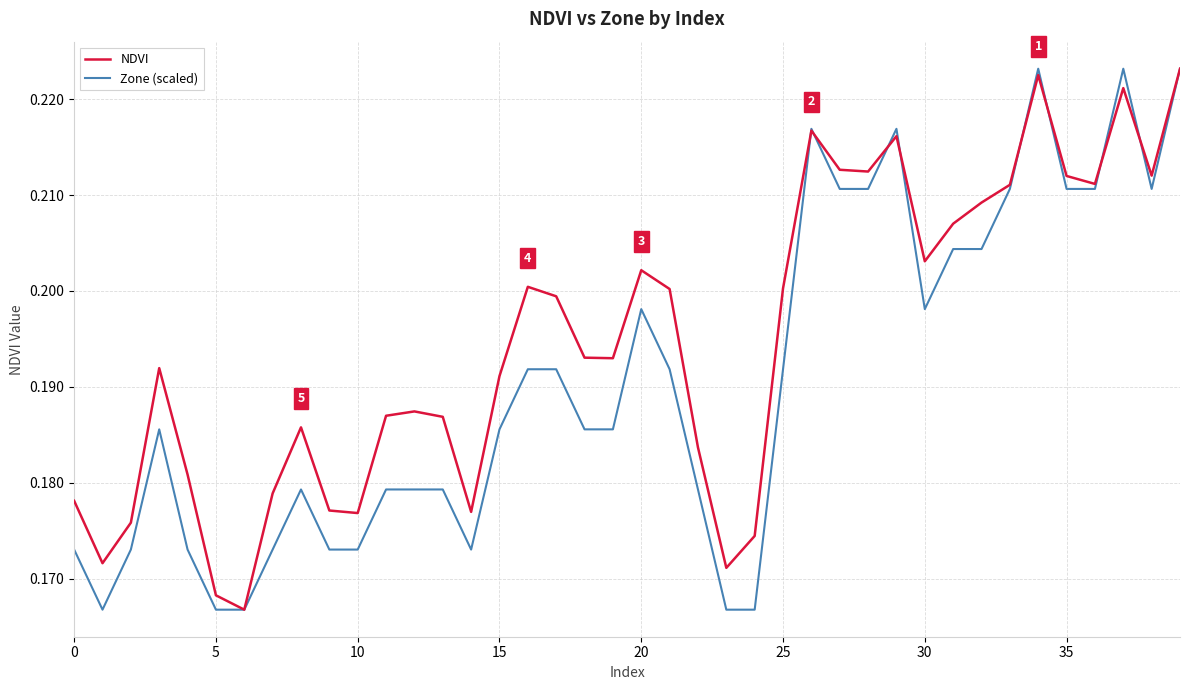

How many NDVI values are between 0 and 1?

40